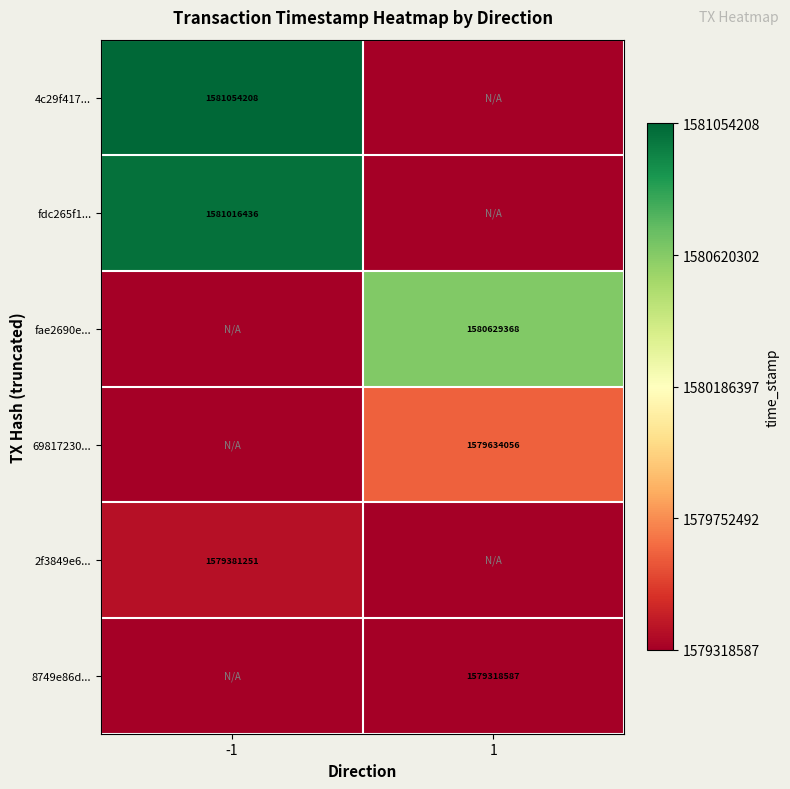

The 2f3849e6... series shows 825957537 at -1. True or false?

False